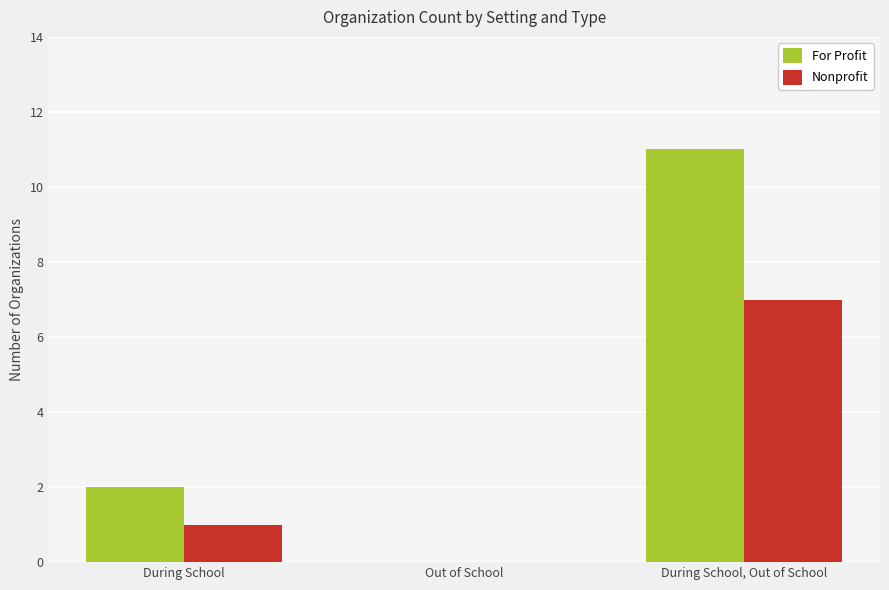

Reading right to left, transcribe all the data shown in this chart.

For Profit: During School, Out of School=11	Out of School=0	During School=2
Nonprofit: During School, Out of School=7	Out of School=0	During School=1